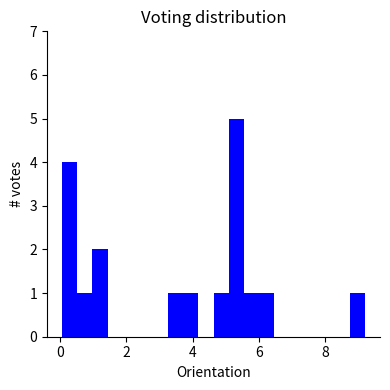

Around what value on the x-axis is the tallest bar? Give the approximate position of its centre, as read against the axis.

5.4